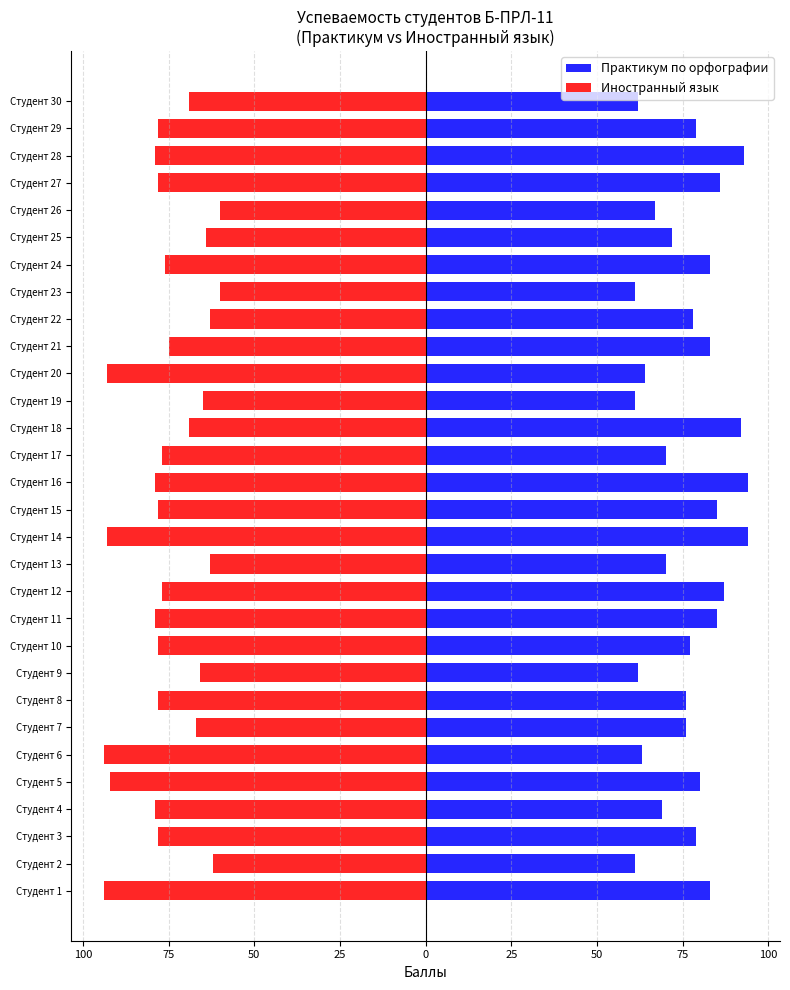

How many bars are there in each group?

2